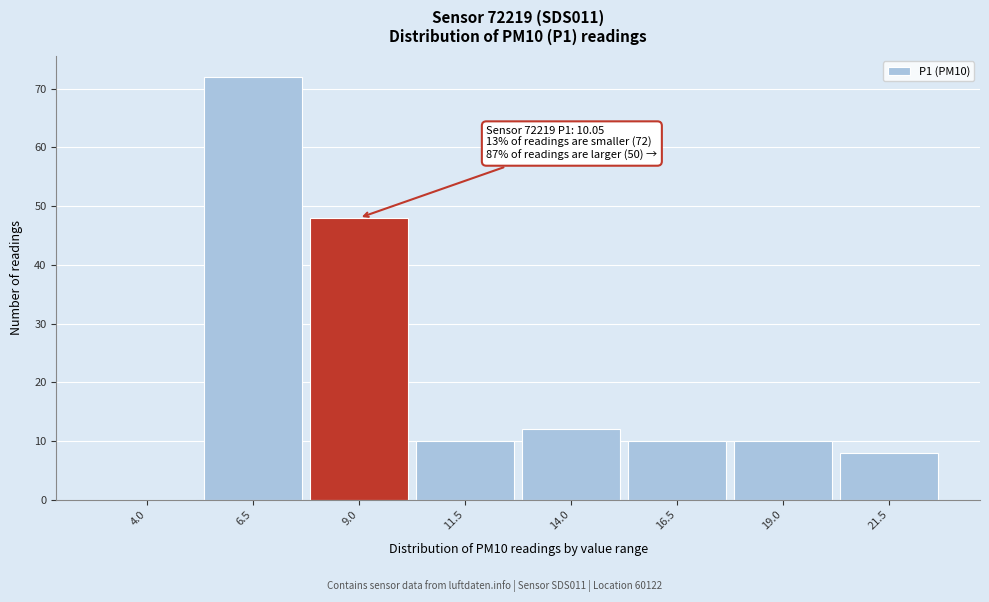

Reading right to left, what are all the values shown in this chart?

21.5=8	19.0=10	16.5=10	14.0=12	11.5=10	9.0=48	6.5=72	4.0=0